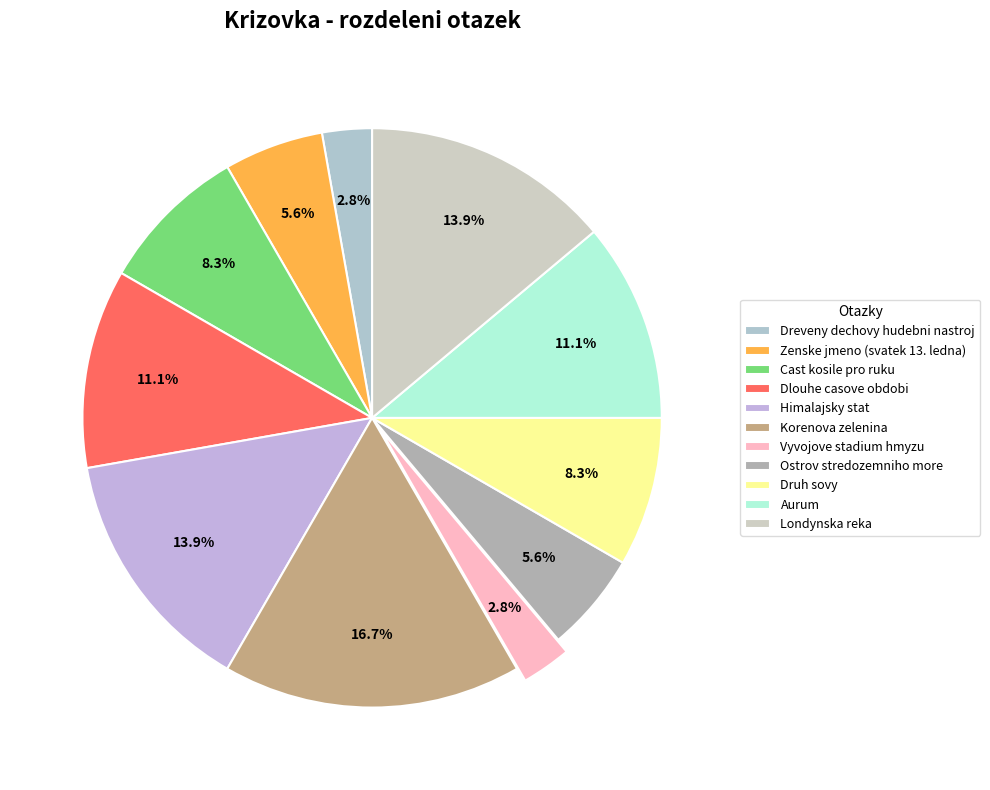

How many slices are in this pie chart?

11